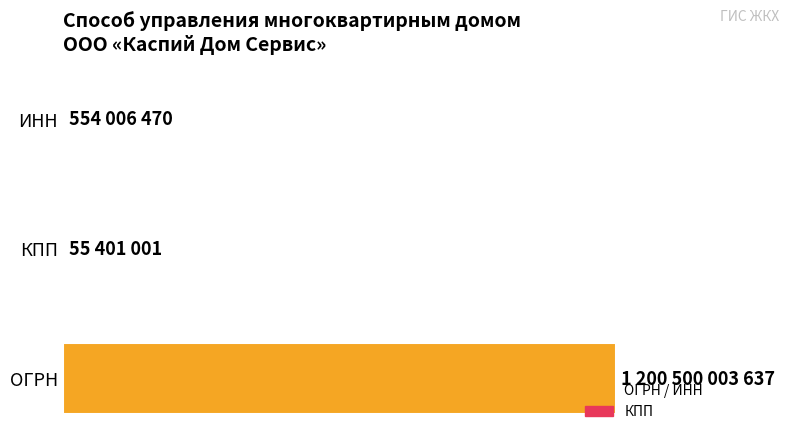

Are the bars horizontal?

Yes